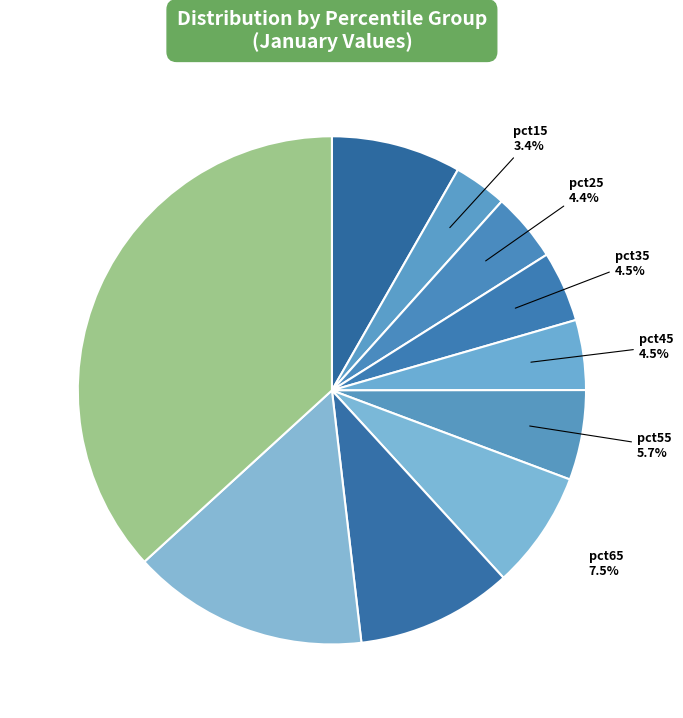

Rank the categories by value from highest to lowest.

pct95, pct85, pct75, pct05, pct65, pct55, pct35, pct45, pct25, pct15